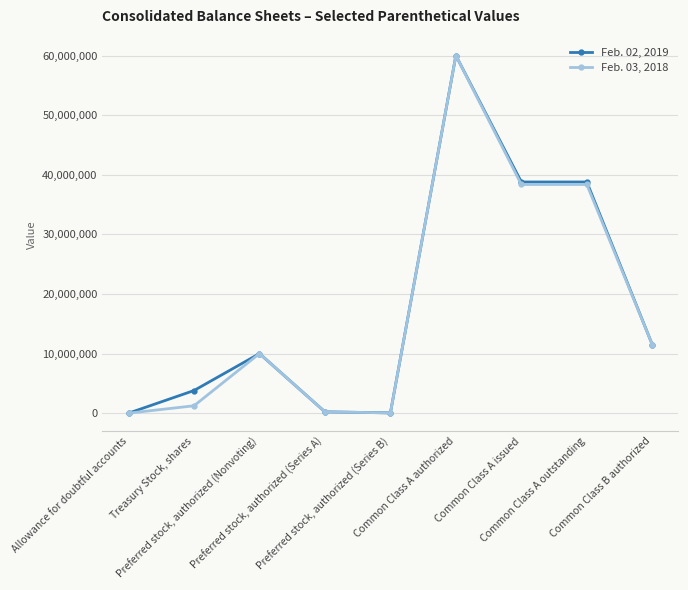

What is the label of the 8th point from the left?

Common Class A outstanding